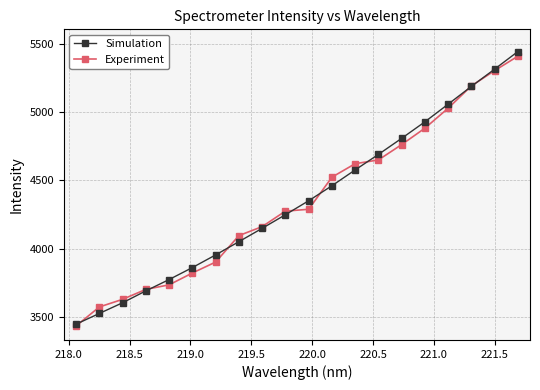

What are all the series names shown in the legend?

Simulation, Experiment